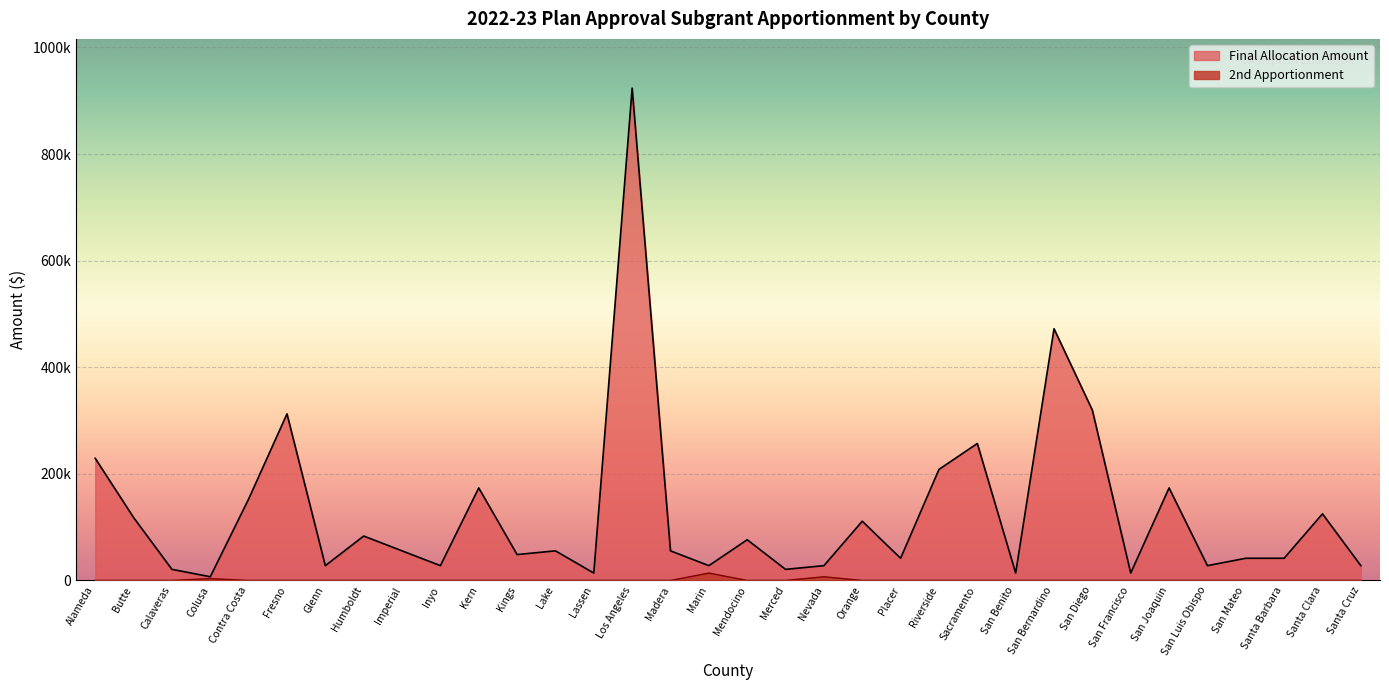

What is the maximum value for Final Allocation Amount?

923610.0